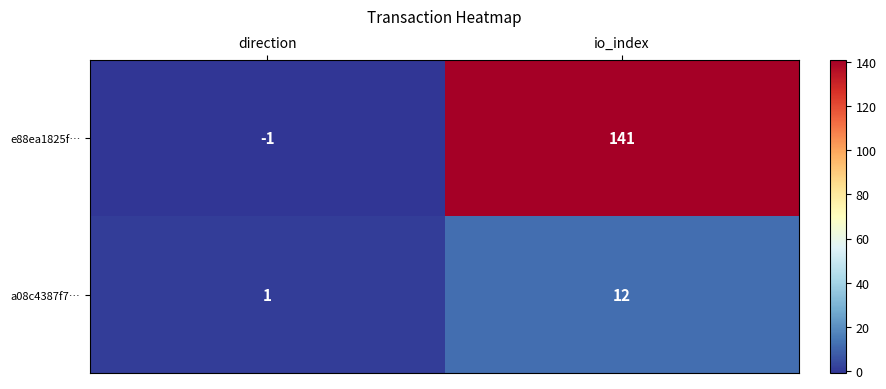

Where is a08c4387f7… nearest to the value 6?

direction